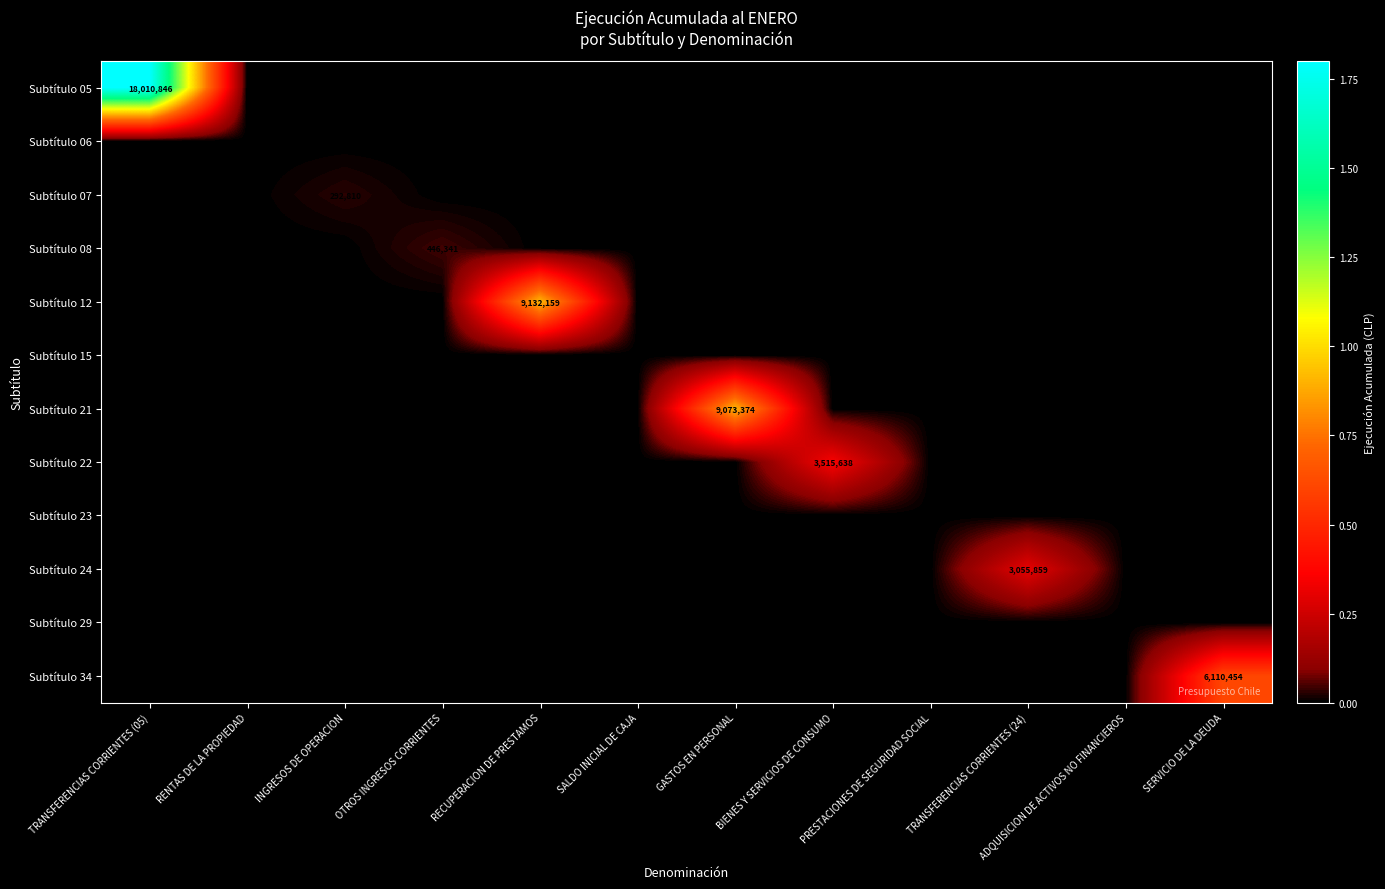

True or false: Subtítulo 21 has a value of 9073374 at GASTOS EN PERSONAL.

True